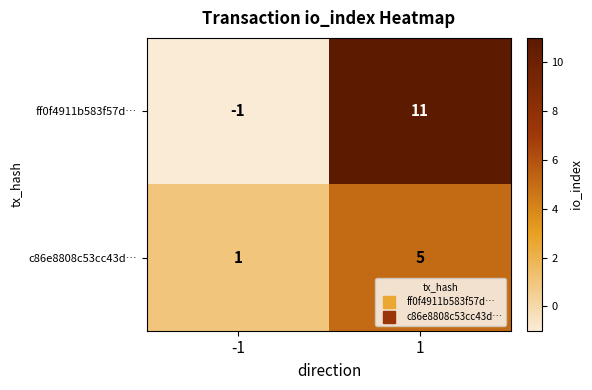

Which series has the largest range (max minus min)?

ff0f4911b583f57d…